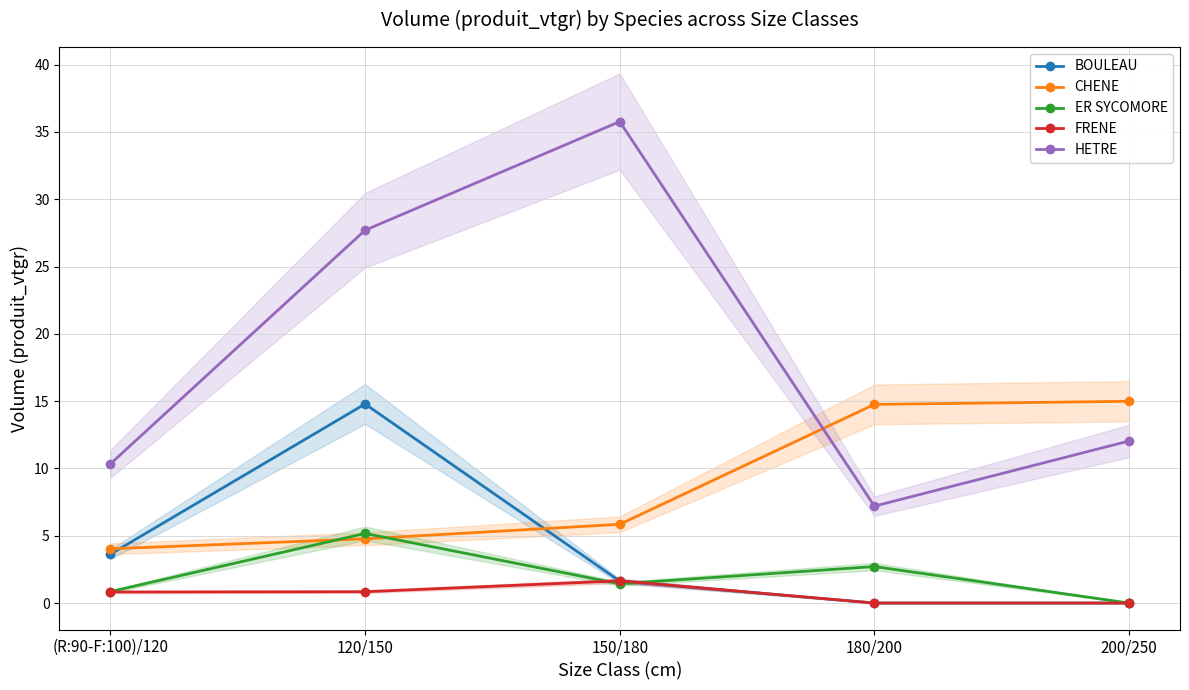

Which label corresponds to the largest value in the chart?

150/180